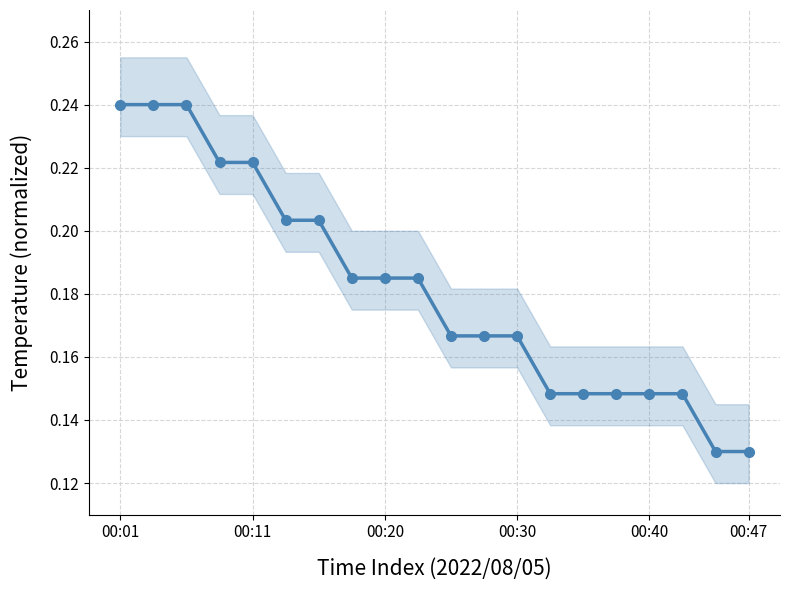

Is it true that the value at 00:01 is 0.2?

True